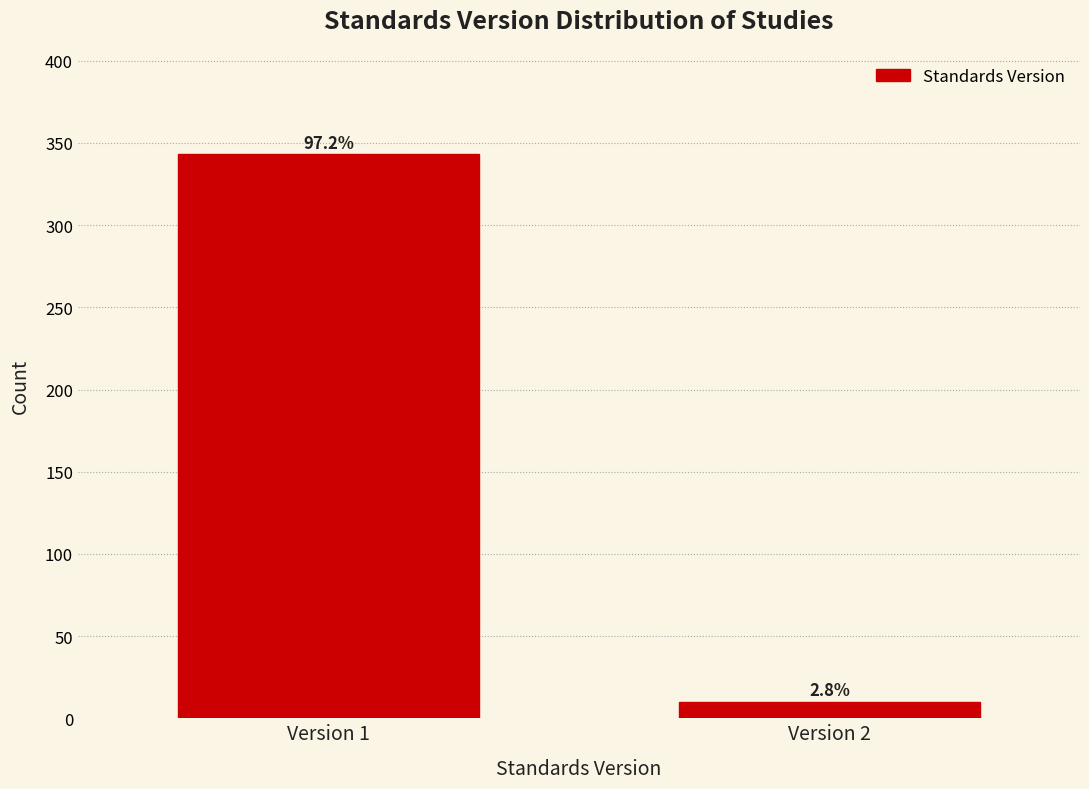

Are the bars horizontal?

No